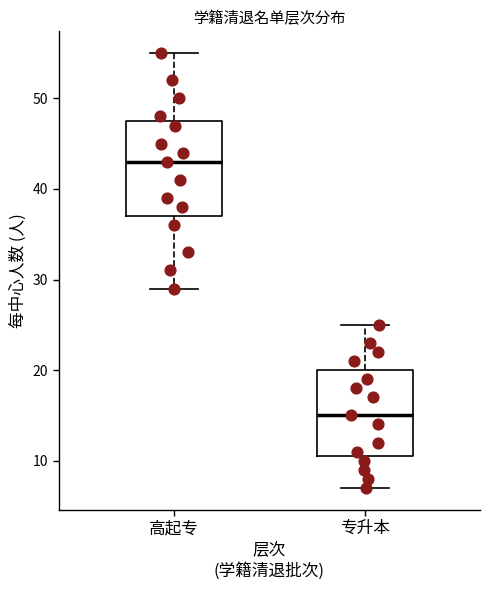

Reading left to right, read every box against the y-axis: the position of its median line, the range the box covers, and the ends of its whiskers. The values are not printed on the chart, so give them approximately, as read against the axis.

高起专: median 43, box 37 to 48, whiskers 29 to 55
专升本: median 15, box 11 to 20, whiskers 7 to 25